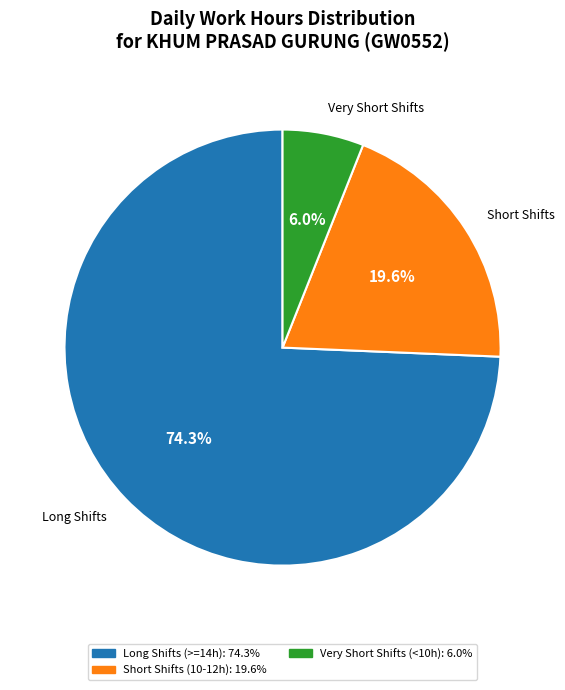

Does any single category account for the majority?

Yes